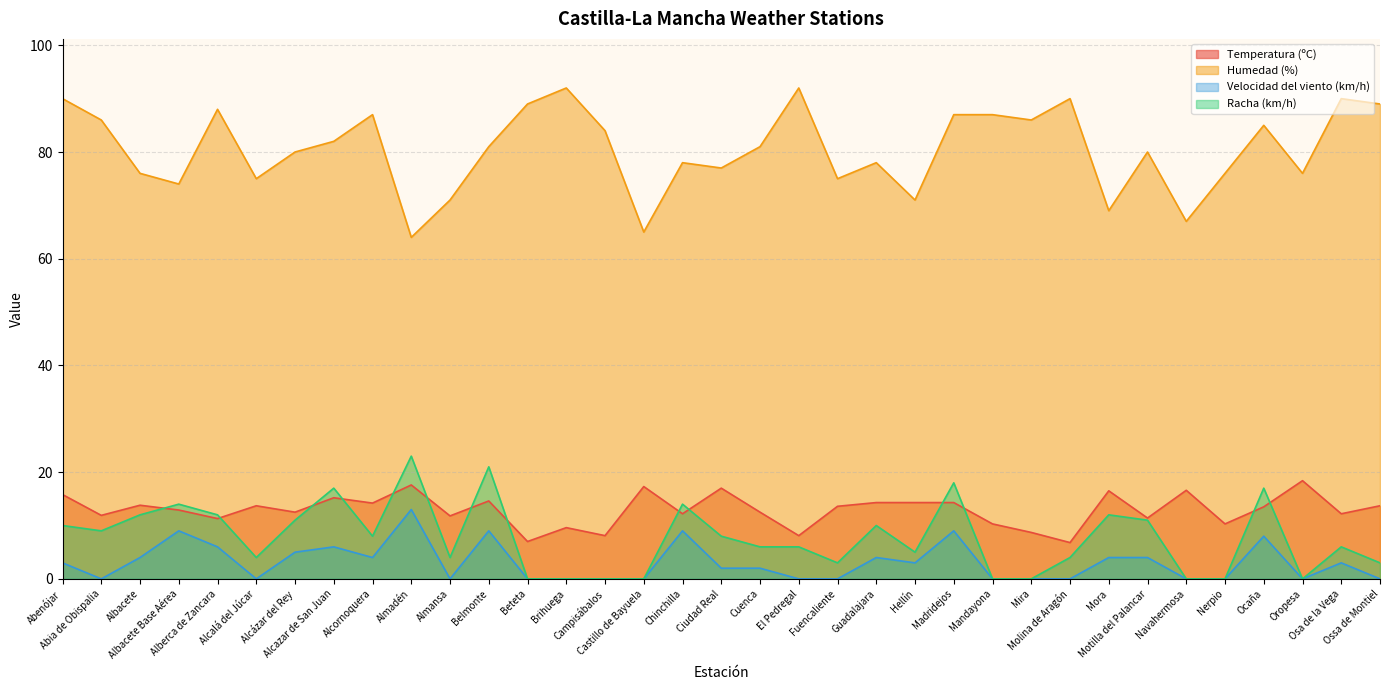

What is the label of the 8th point from the left?

Alcazar de San Juan